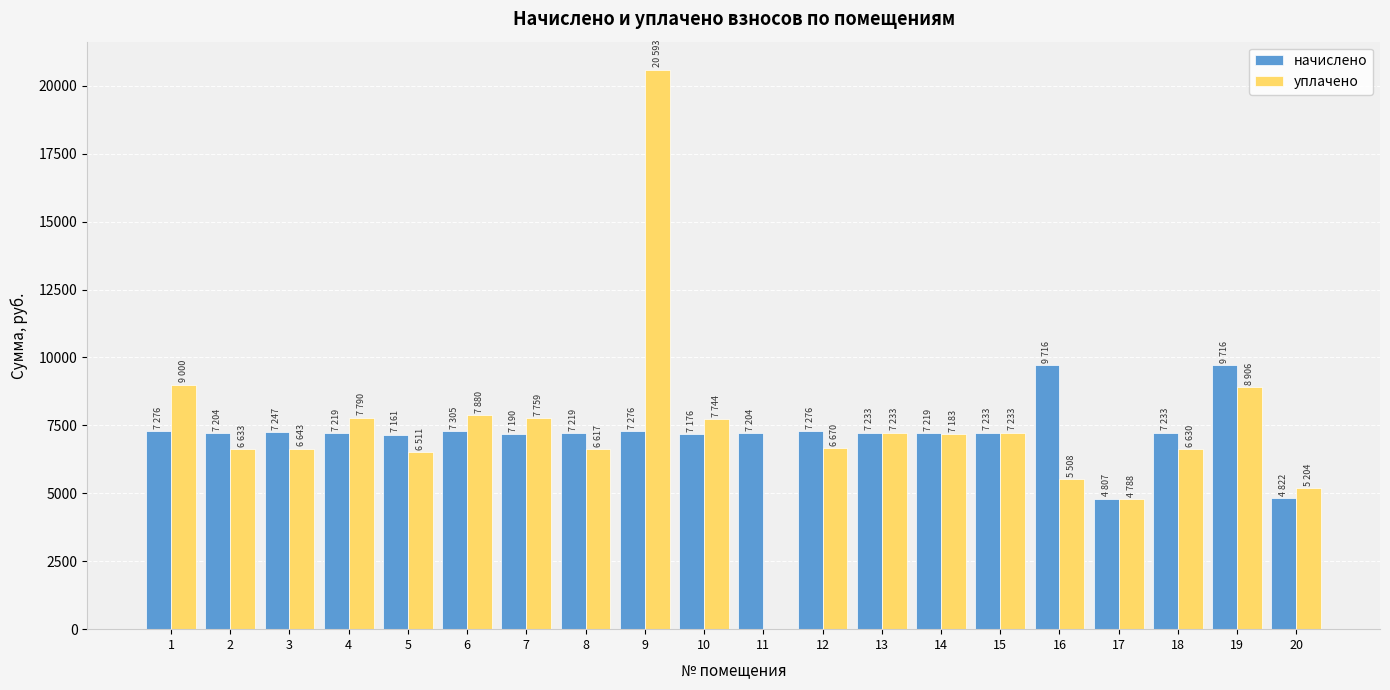

Is the value of начислено at 2 greater than the value of уплачено at 8?

Yes